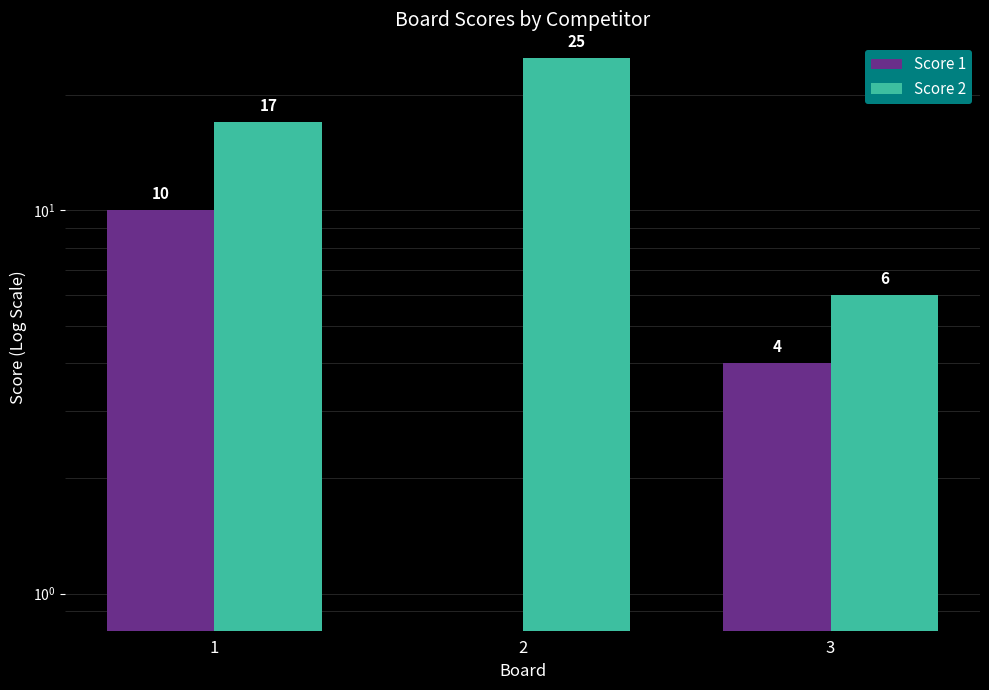

The Score 1 series shows 10 at 1. True or false?

True